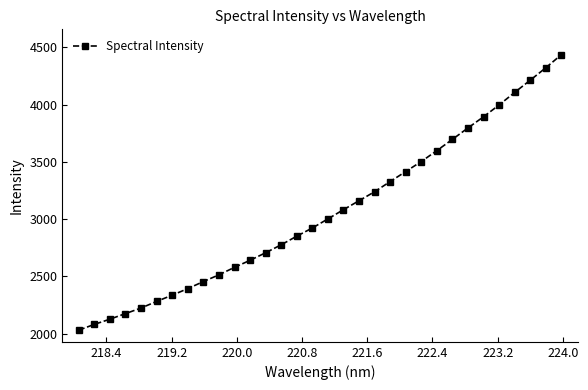

What is the value of the 9th point from the left?

2455.6